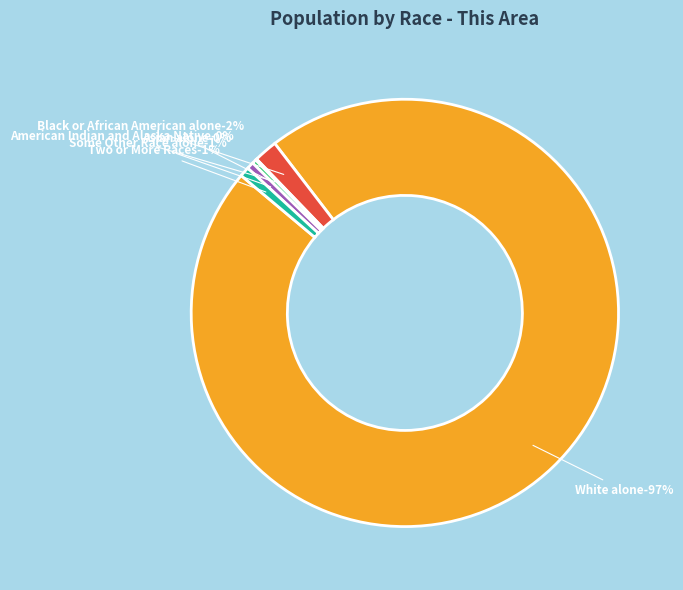

What is the change in value from Asian alone to Native Hawaiian and Other Pacific?

-3